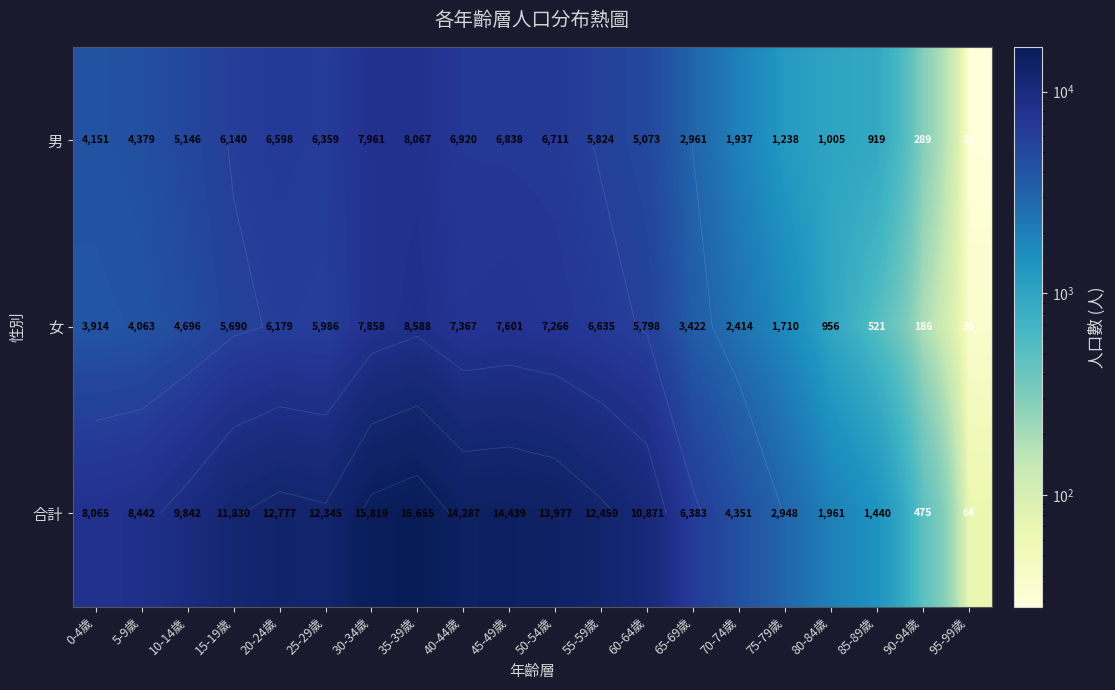

Which label corresponds to the smallest value in the chart?

95-99歲